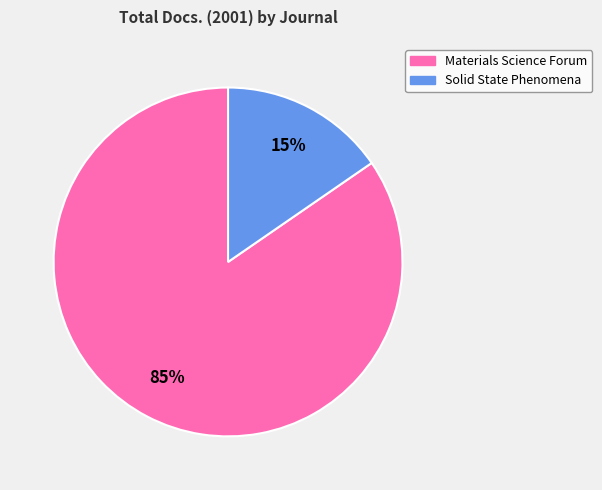

Which has a higher value, Materials Science Forum or Solid State Phenomena?

Materials Science Forum